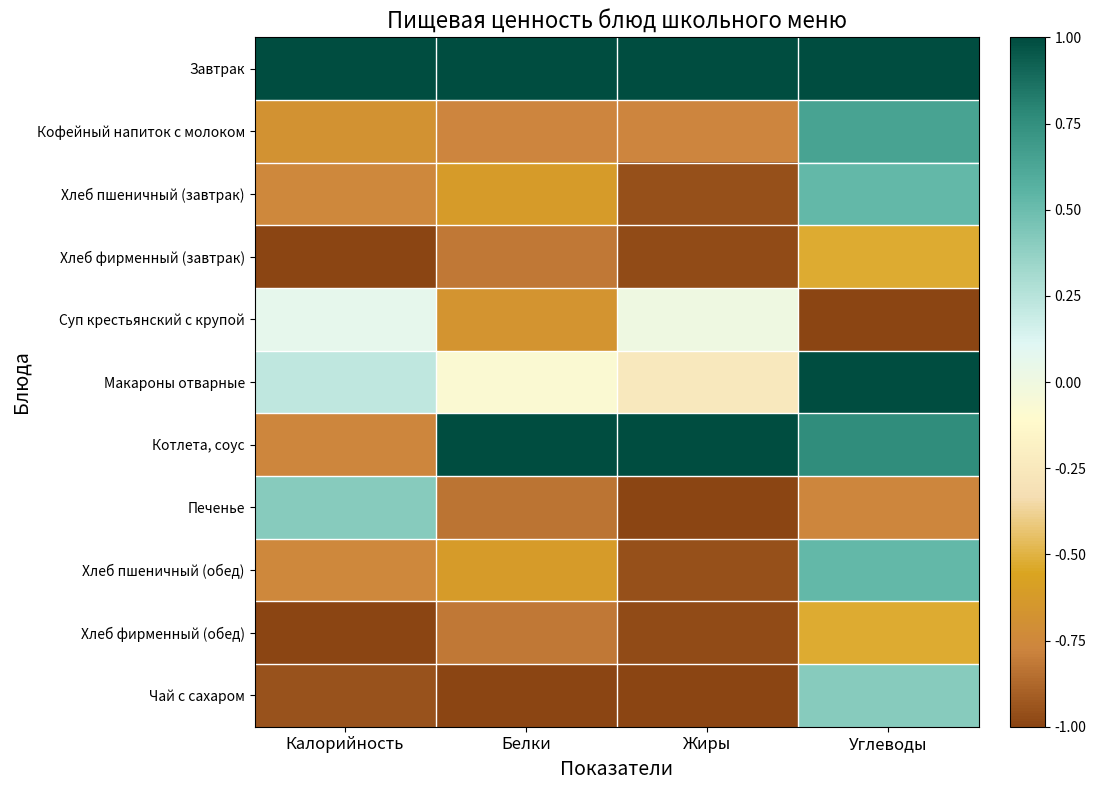

Rank the series by their maximum value, from highest to lowest.

Завтрак, Макароны отварные, Котлета, соус, Кофейный напиток с молоком, Хлеб пшеничный (завтрак), Хлеб пшеничный (обед), Печенье, Чай с сахаром, Суп крестьянский с крупой, Хлеб фирменный (завтрак), Хлеб фирменный (обед)